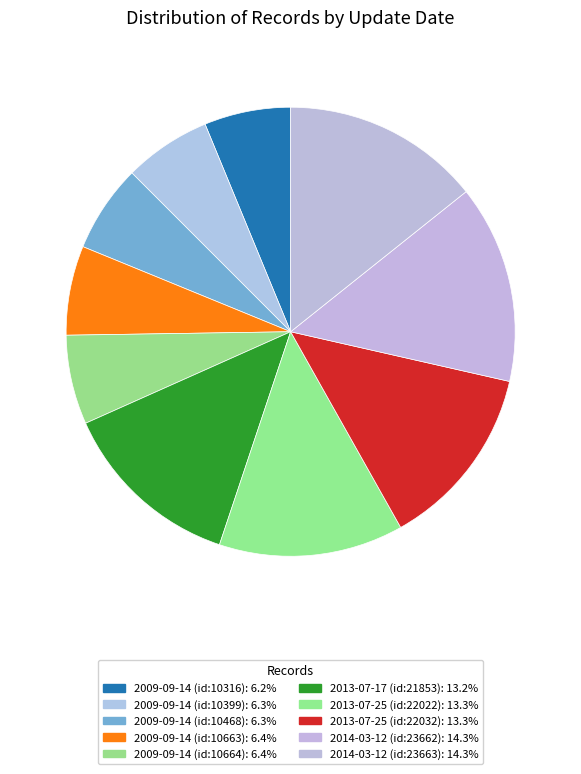

How many segments does this pie chart have?

10